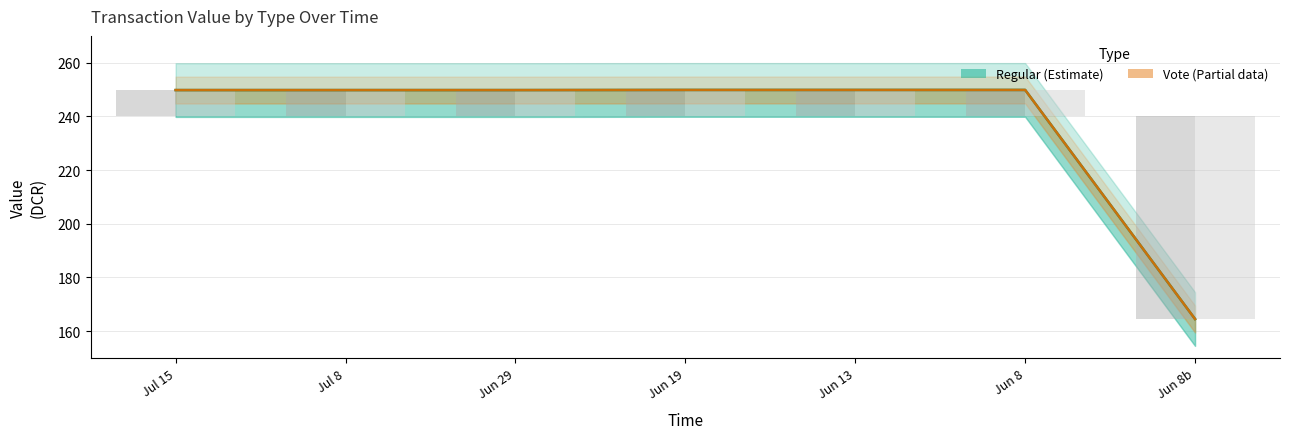

What is the maximum value for Vote (Estimate based on partial data)?

249.9